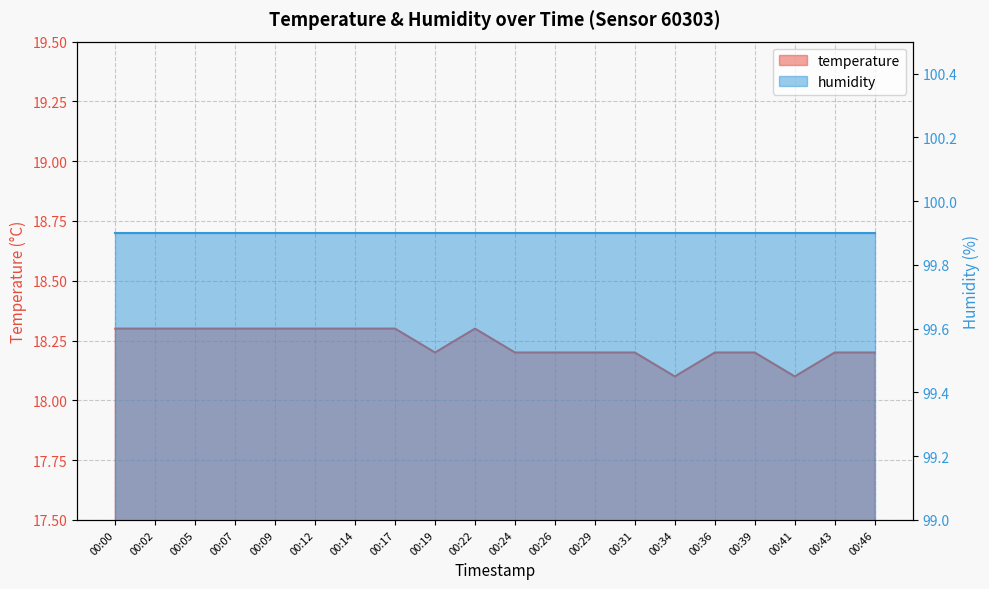

Which has a higher value, 00:07 or 00:26?

00:07